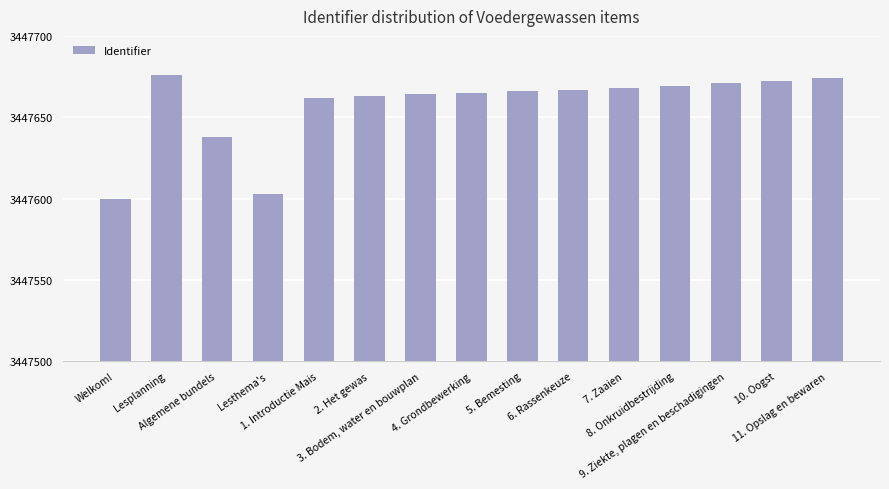

The chart shows a value of 1333025 at 3. Bodem, water en bouwplan. True or false?

False